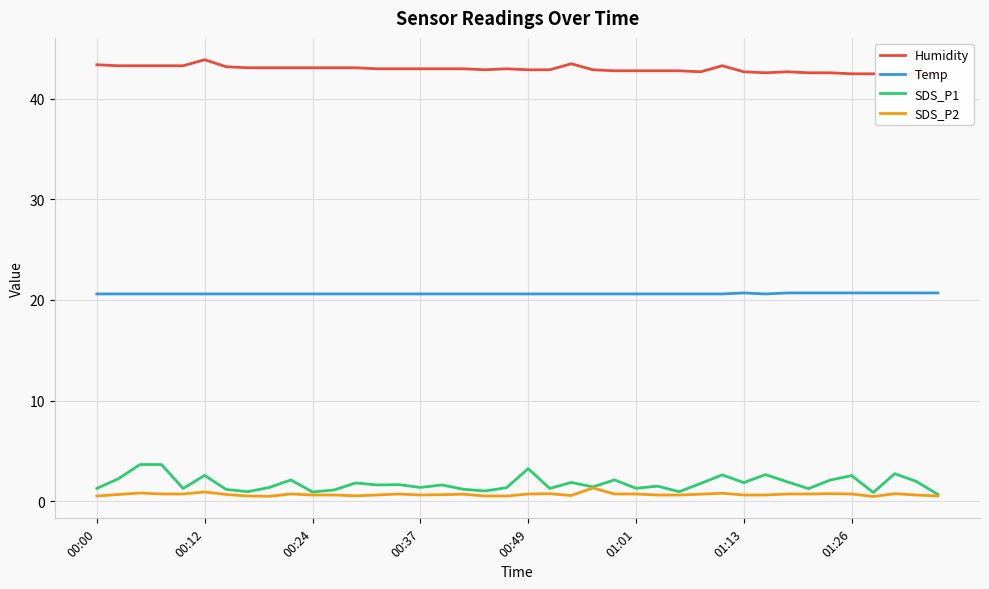

What is the highest value of the Temp series?

20.7